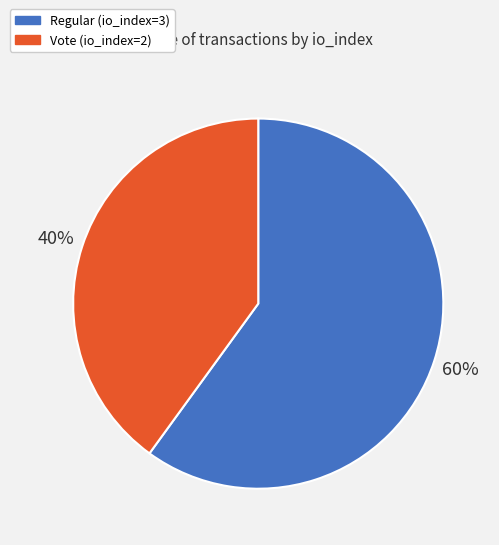

Which has a higher value, Regular (io_index=3) or Vote (io_index=2)?

Regular (io_index=3)